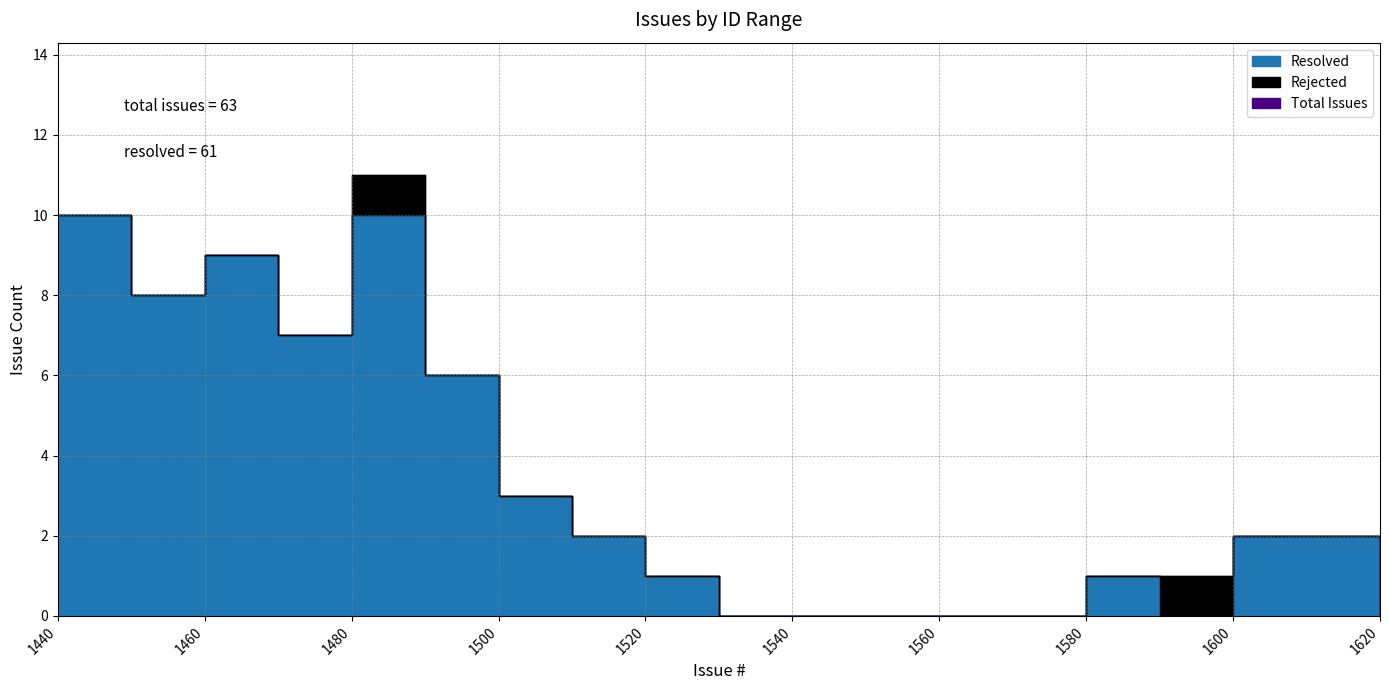

True or false: Feature has more than 2 interior local peaks.

False